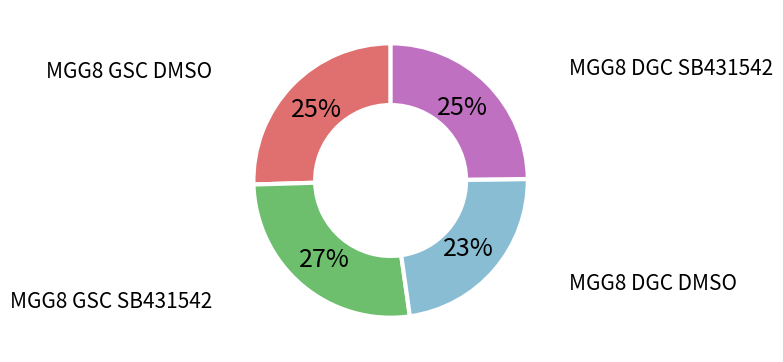

Is there any slice that represents more than half of the pie?

No